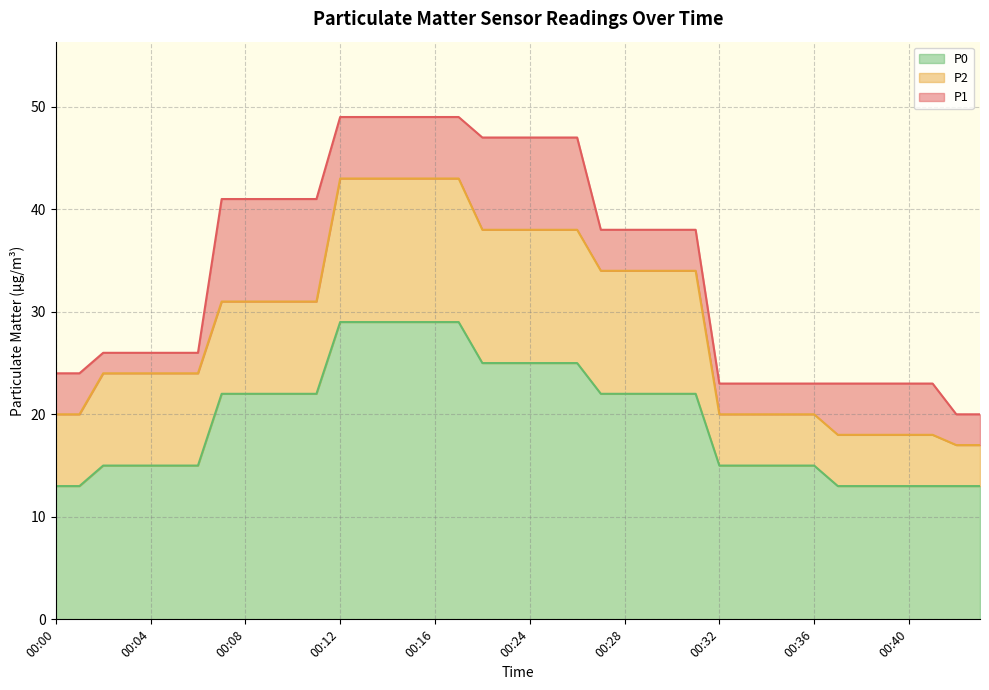

At which label is P0 closest to 21?

00:07